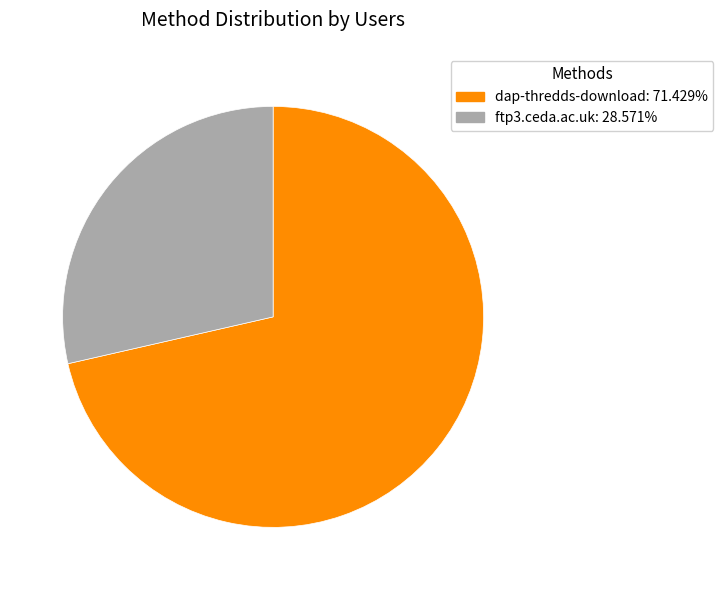

Count the number of slices in the pie.

2